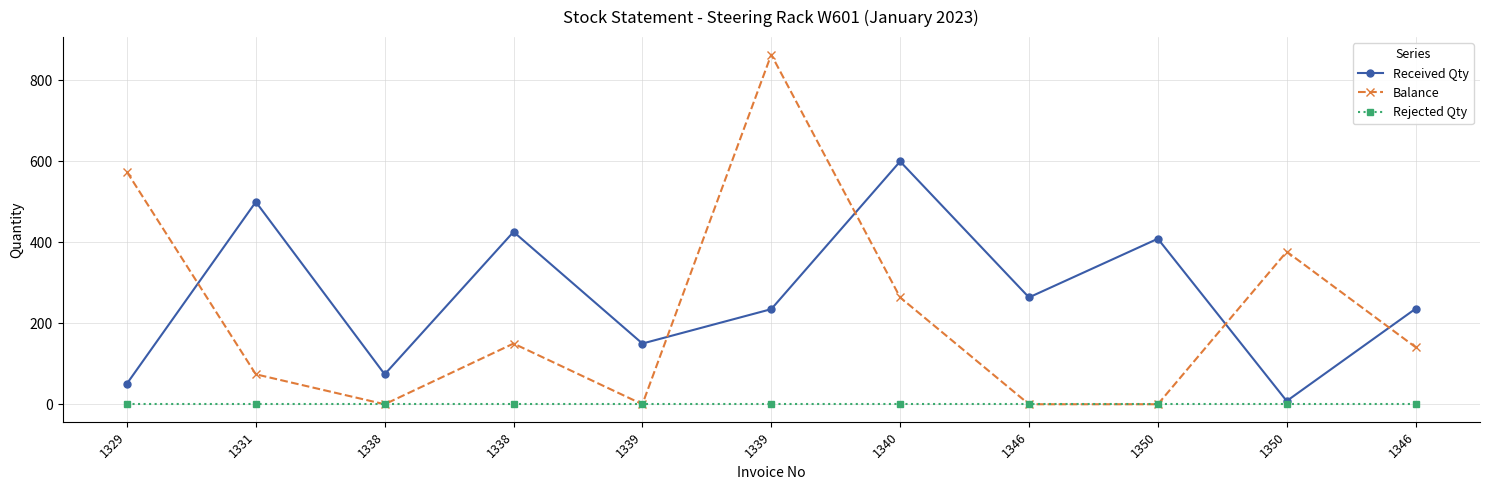

What is the label of the 7th point from the left?

1340